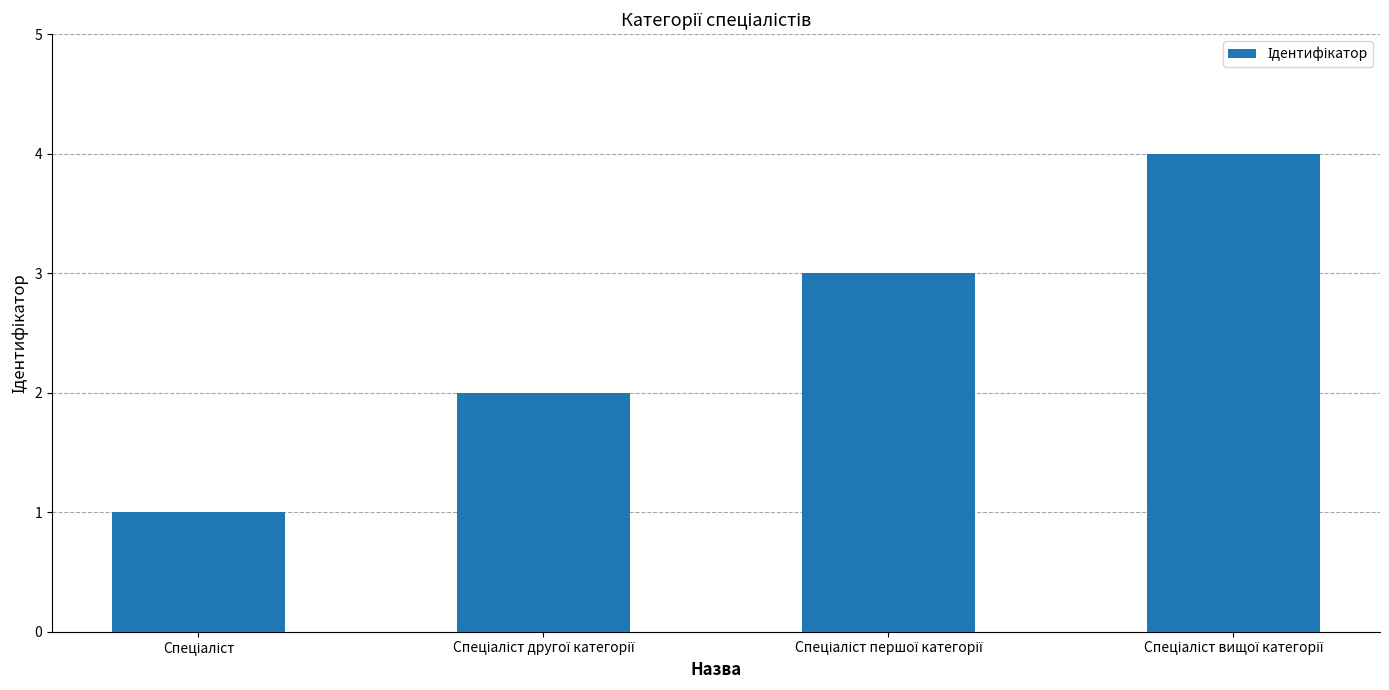

What is the value of the 1st bar from the left?

1